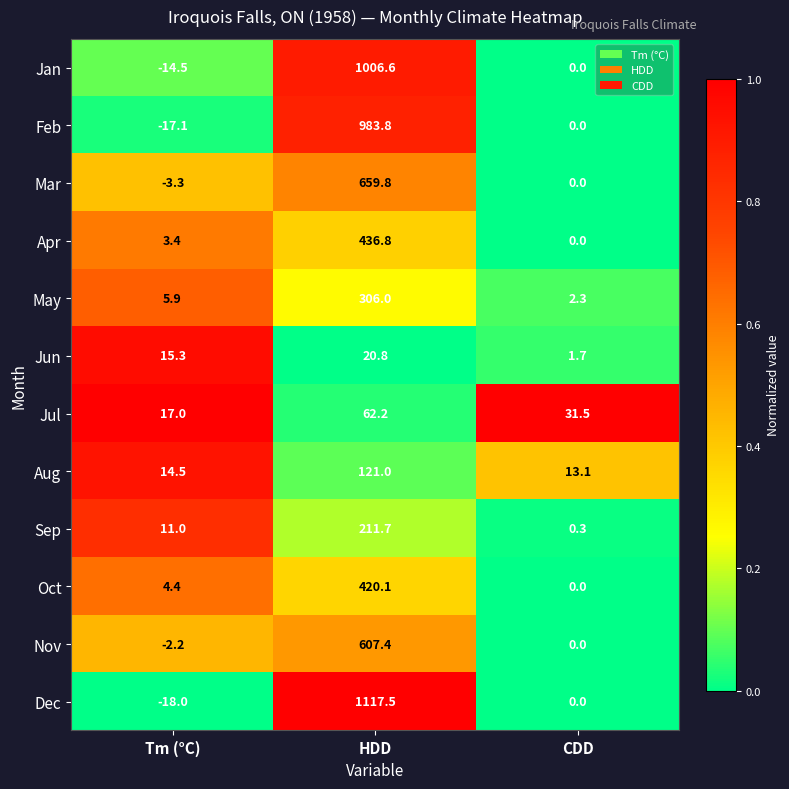

Is it true that Jul equals 27.8 at Tm (°C)?

False